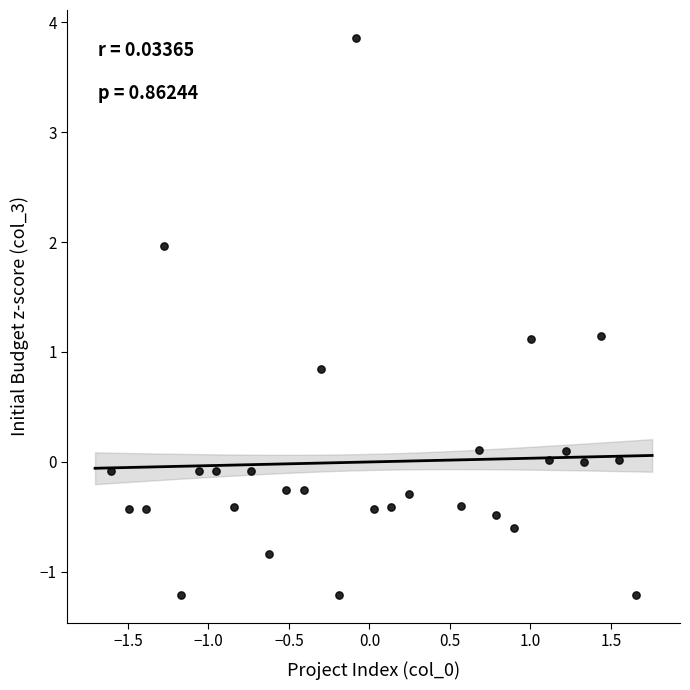

What is the range of X values (max minus min)?

3.3